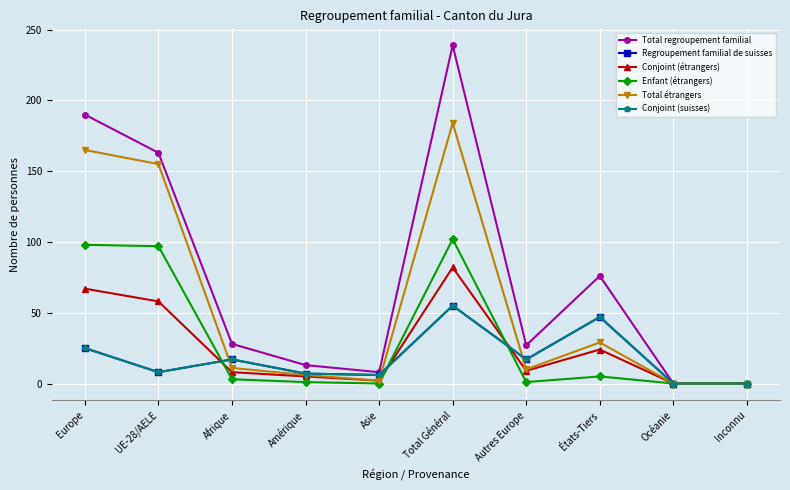

Rank the series at Afrique from lowest to highest value.

Enfant (étrangers), Conjoint (étrangers), Total étrangers, Regroupement familial de suisses, Conjoint (suisses), Total regroupement familial